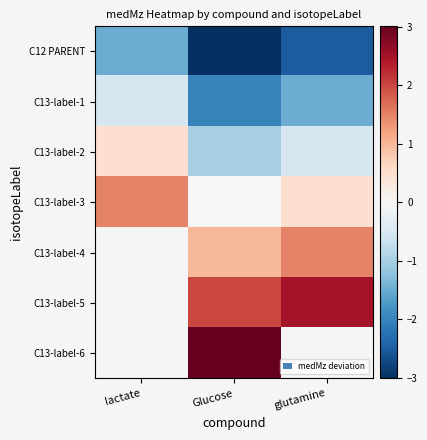

The value of C13-label-2 at Glucose is -1.0. True or false?

True